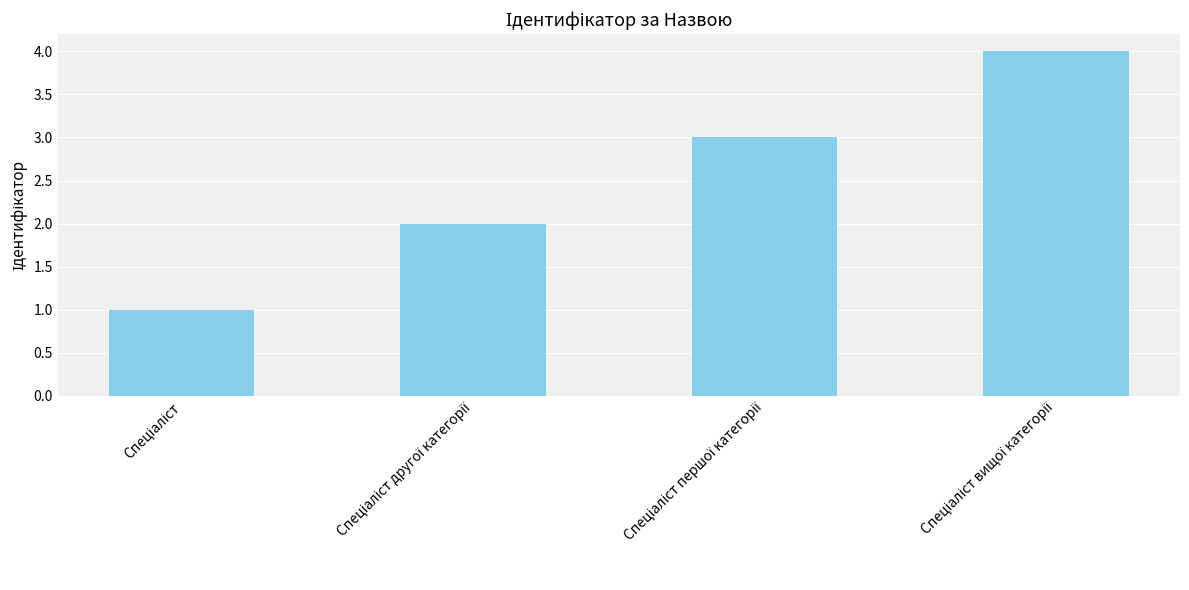

What is the sum of all values?

10